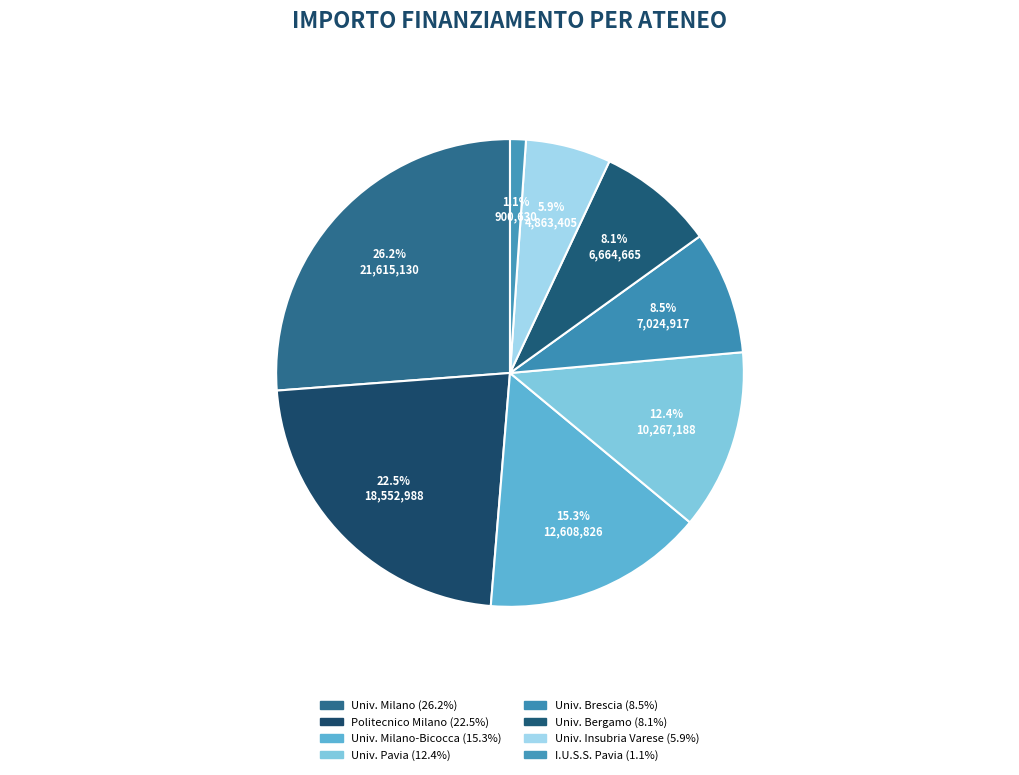

What is the smallest slice in the pie chart?

I.U.S.S. - ISTITUTO UNIVERSITARIO DI STUDI SUPERIORI